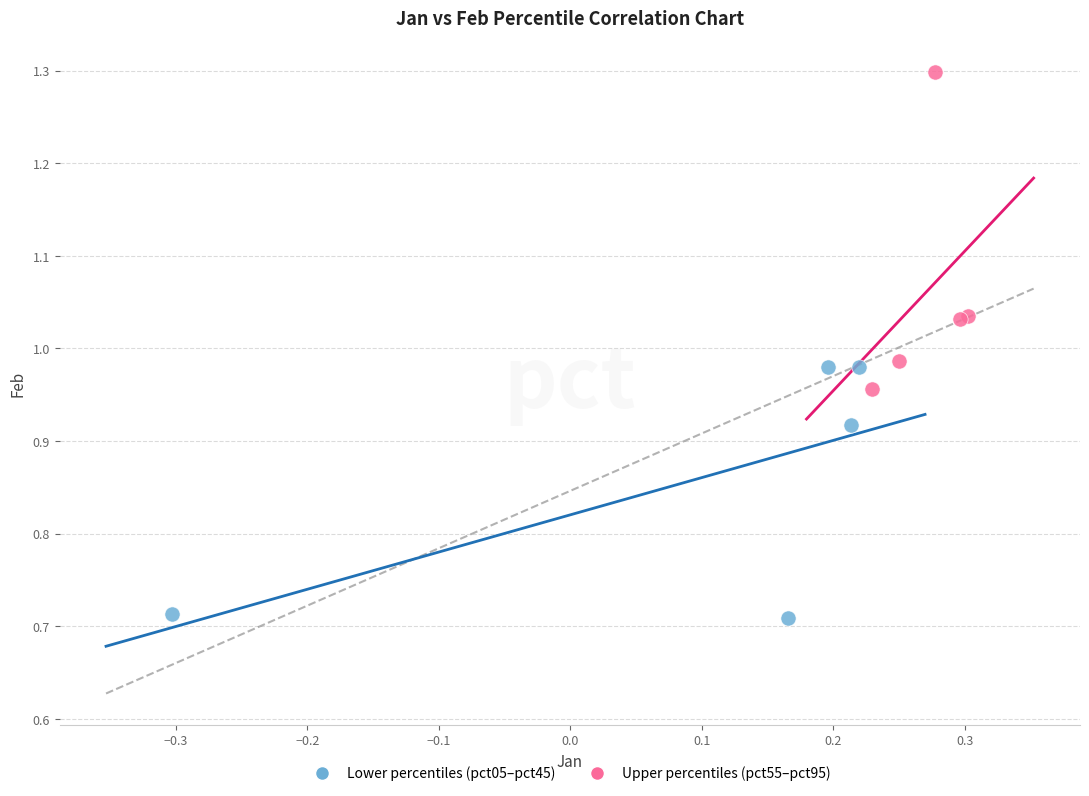

Which series has the widest spread of Y values?

Upper percentiles (pct55–pct95)